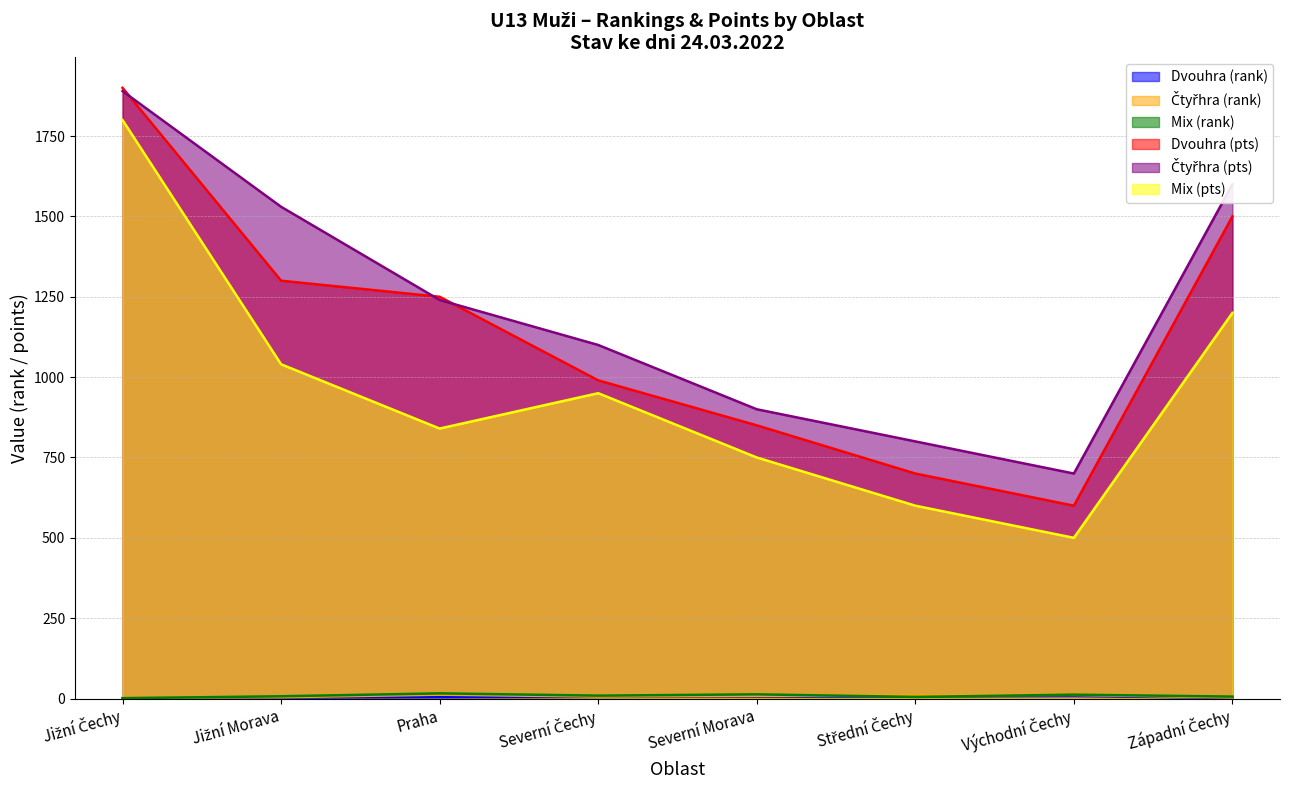

What is the approximate value of Mix (pts) at Východní Čechy?

500